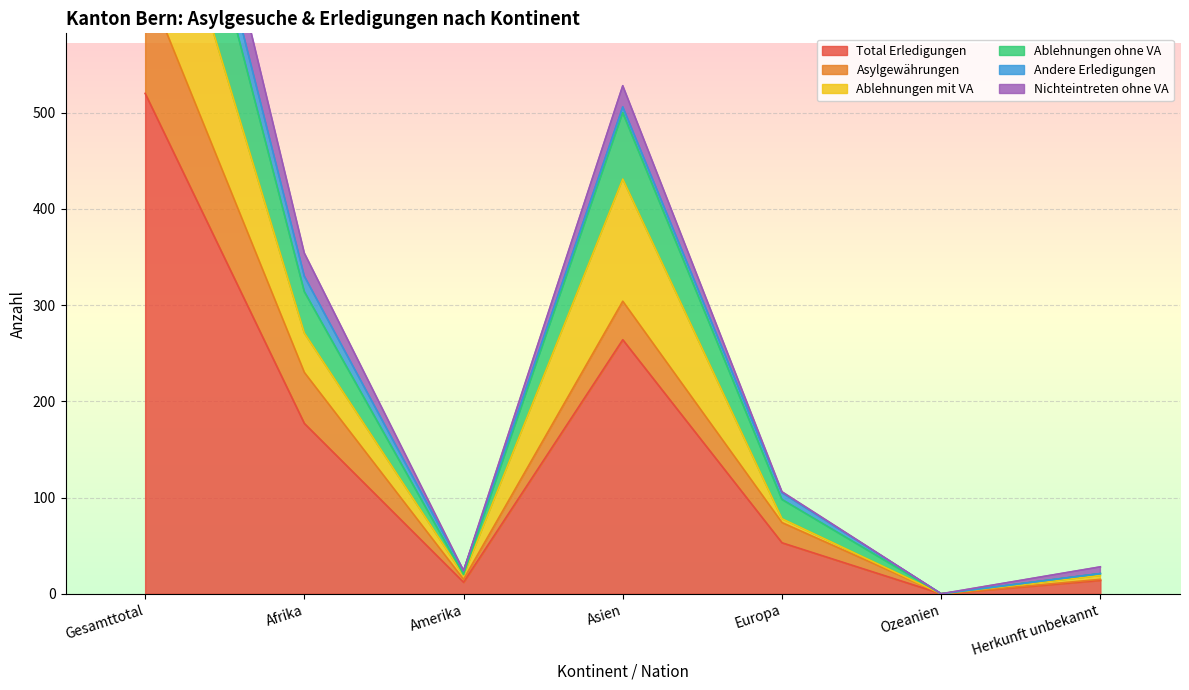

What value does the Asylgewährungen series have at Gesamttotal, to the nearest 50?

650